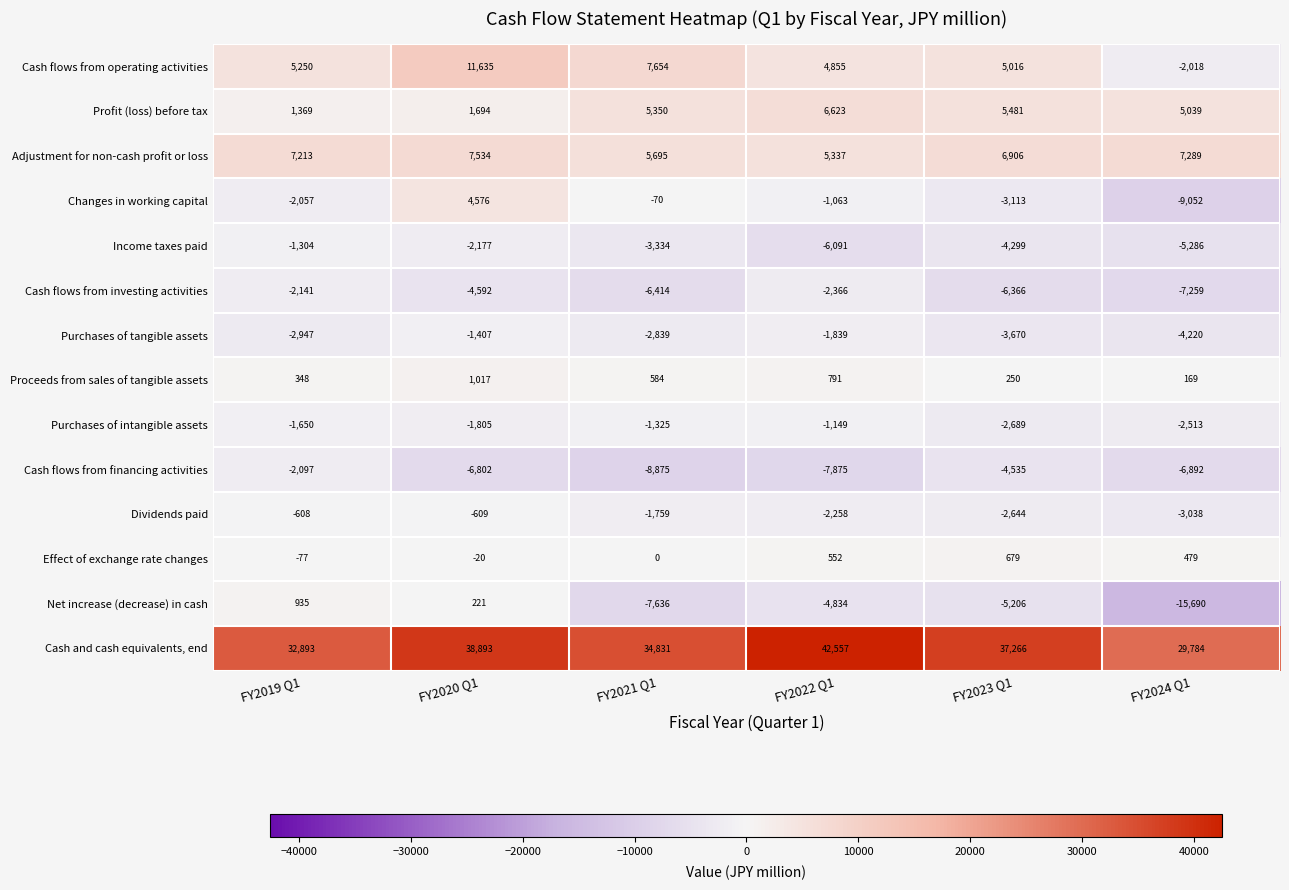

What value does the Cash flows from operating activities series have at FY2021 Q1, to the nearest 10?

7650